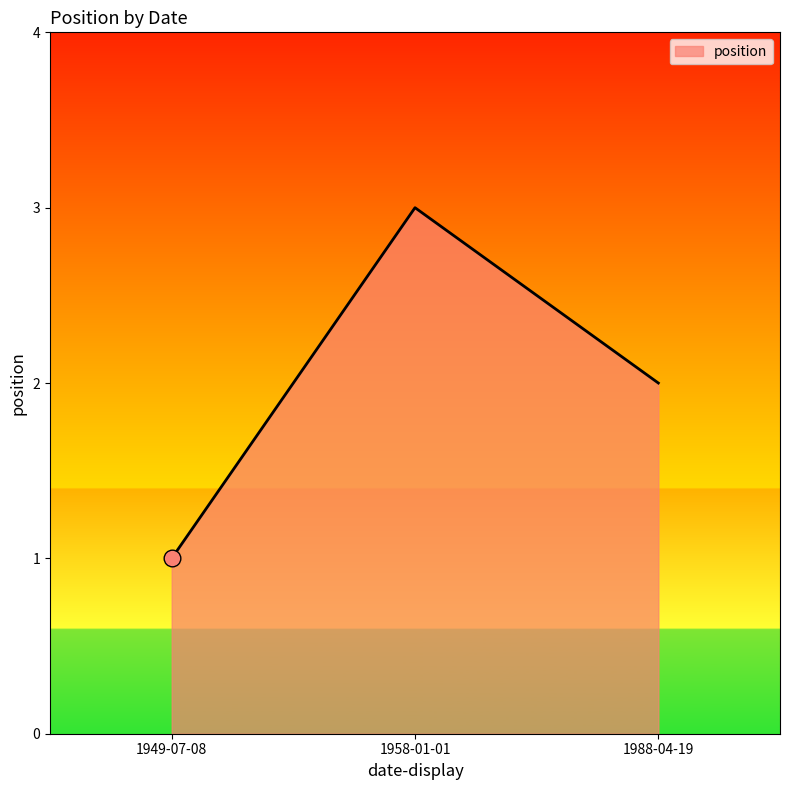

Rank the categories by value from lowest to highest.

1949-07-08, 1988-04-19, 1958-01-01